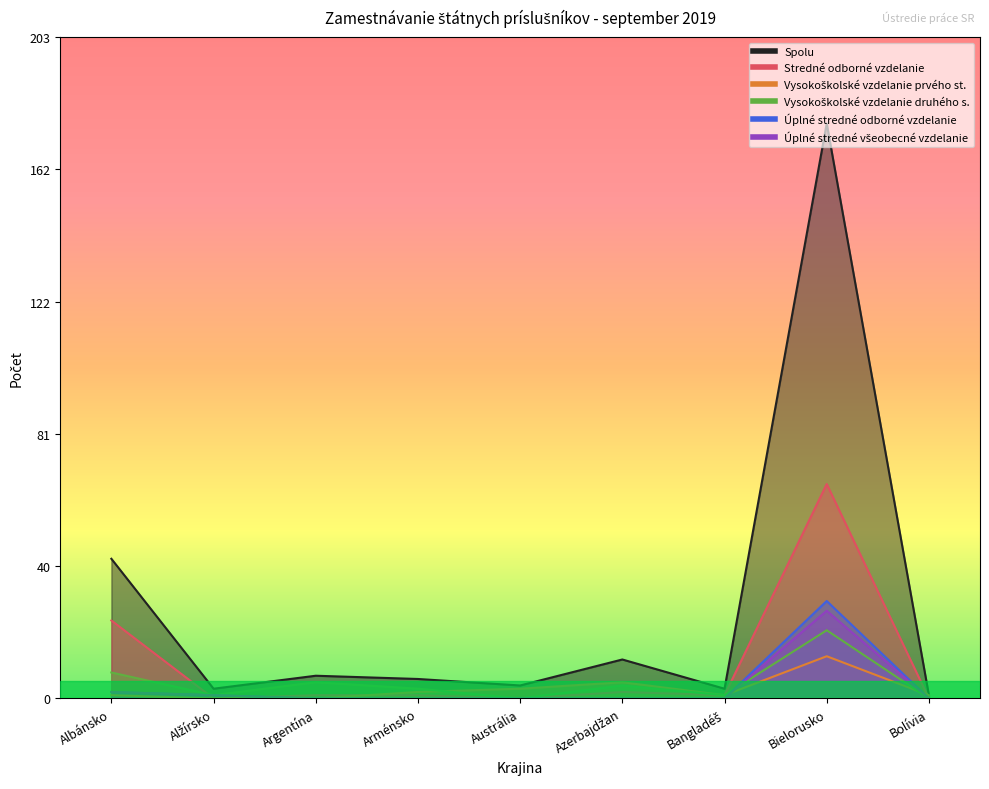

Is the value of Stredné odborné vzdelanie at Arménsko greater than the value of Úplné stredné odborné vzdelanie at Bangladéš?

Yes